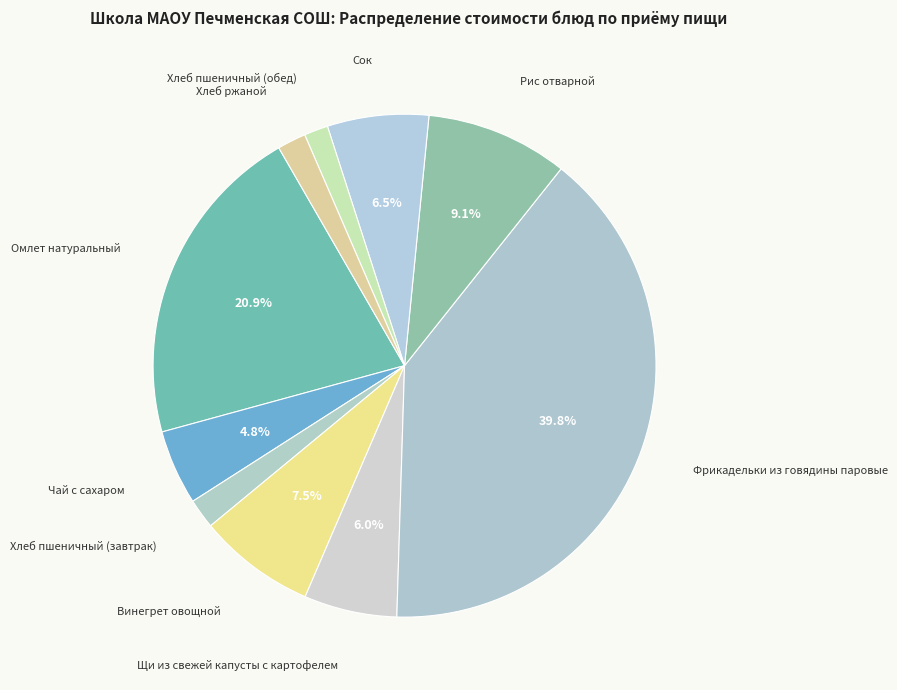

Is the sum of Хлеб пшеничный (обед) and Хлеб ржаной greater than half?

No